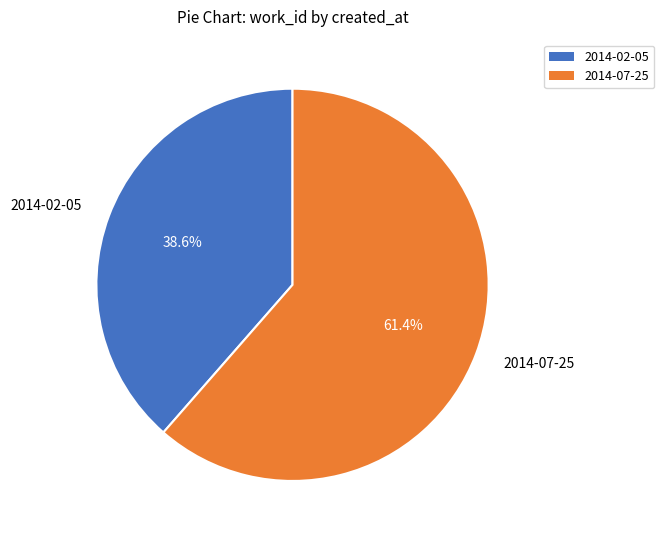

Do 2014-07-25 and 2014-02-05 together represent more than half of the pie?

Yes